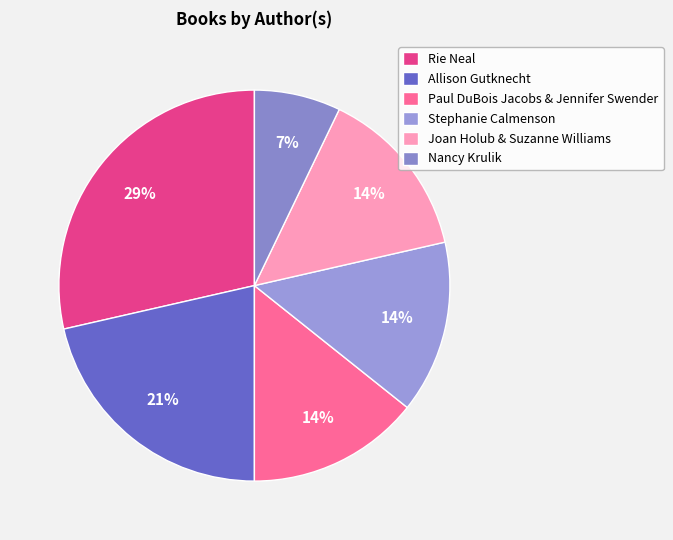

To the nearest percent, what is the average slice percentage?

17%